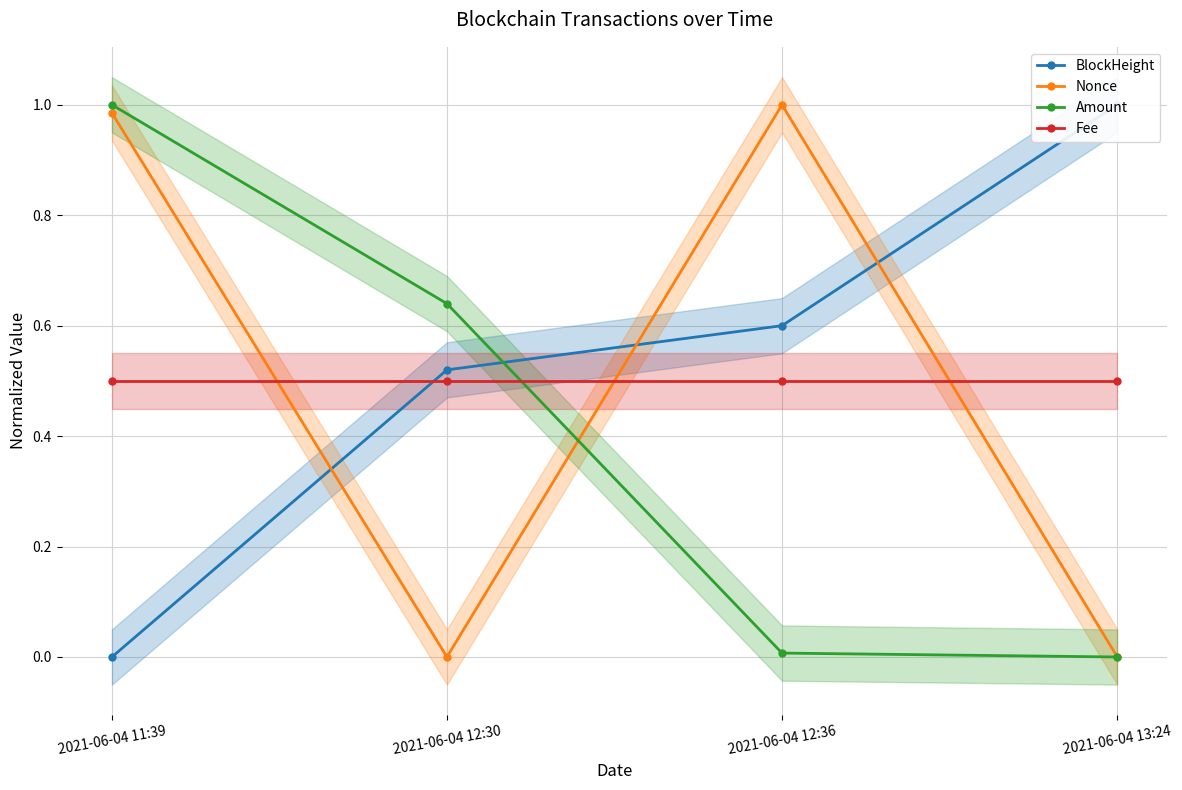

At how many categories does at least one series exceed 0?

4